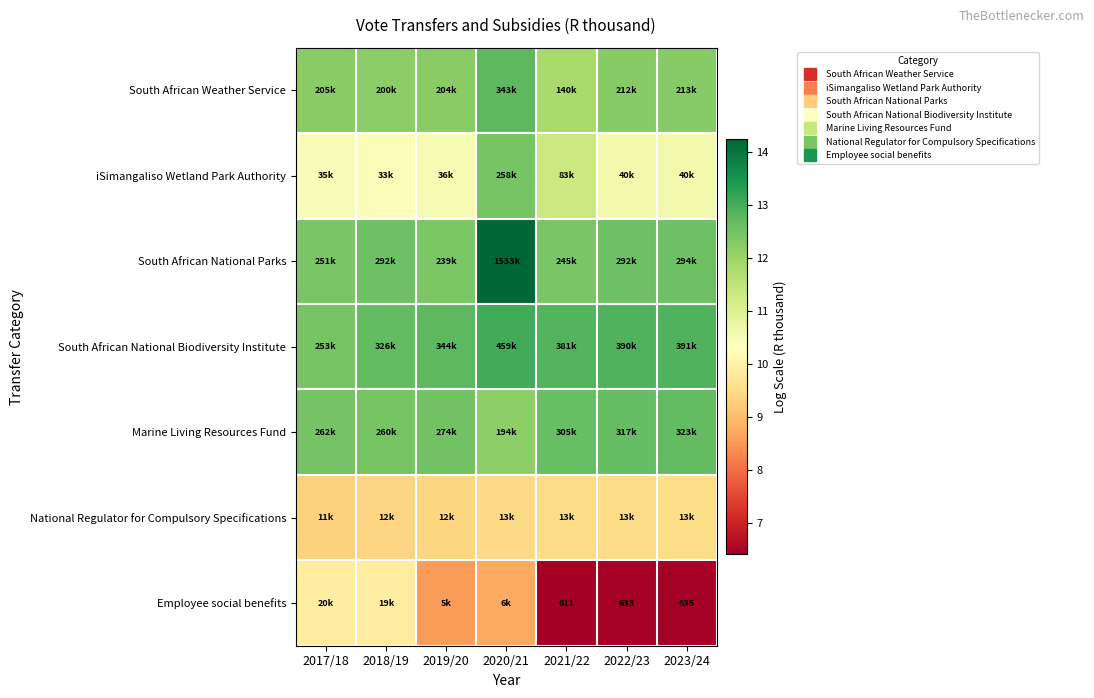

What is the lowest value of the South African National Biodiversity Institute series?

12.4